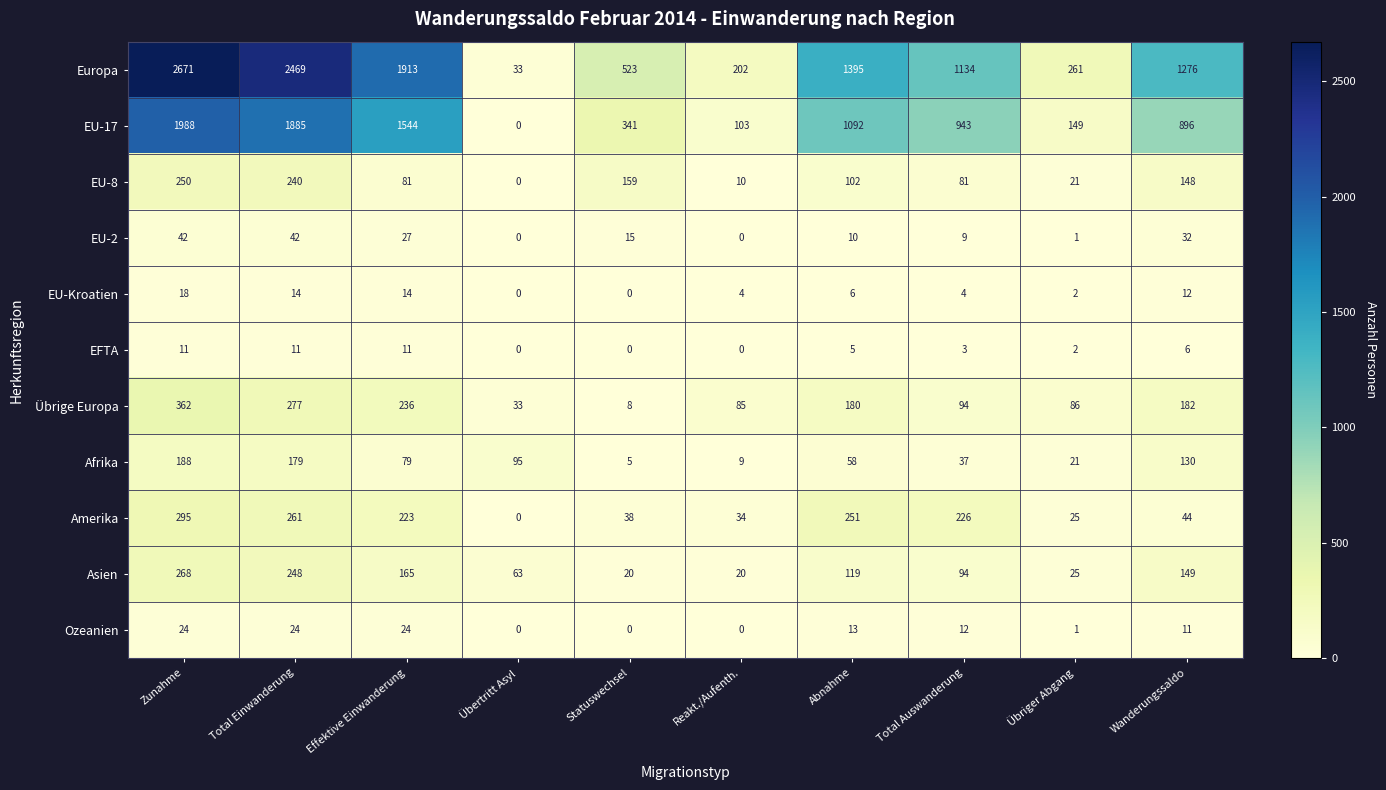

The Amerika series shows 226 at Total Auswanderung. True or false?

True